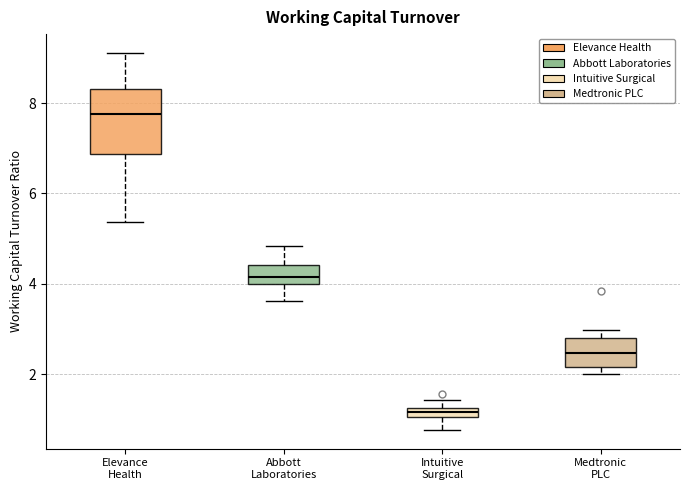

Which box's median line is the highest?

Elevance Health